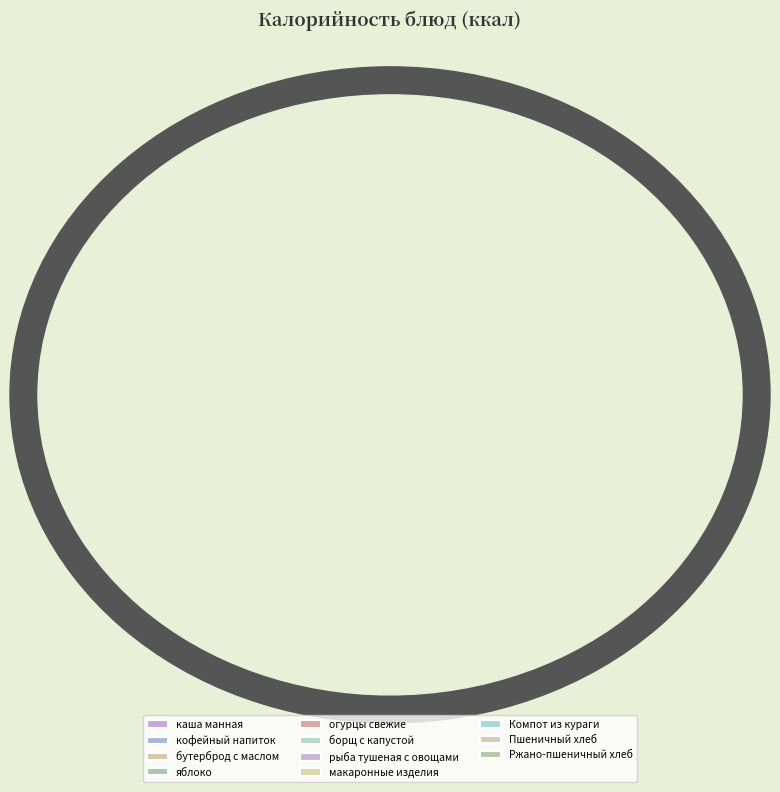

How many slices are in this pie chart?

11